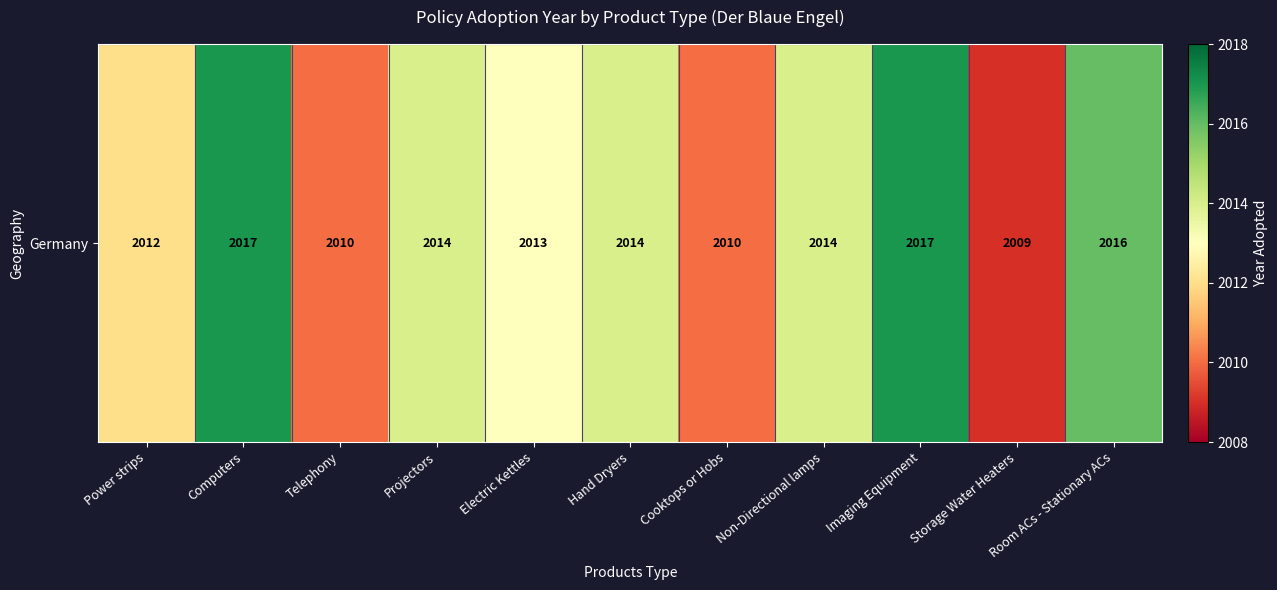

What is the difference between the maximum and minimum values?

8